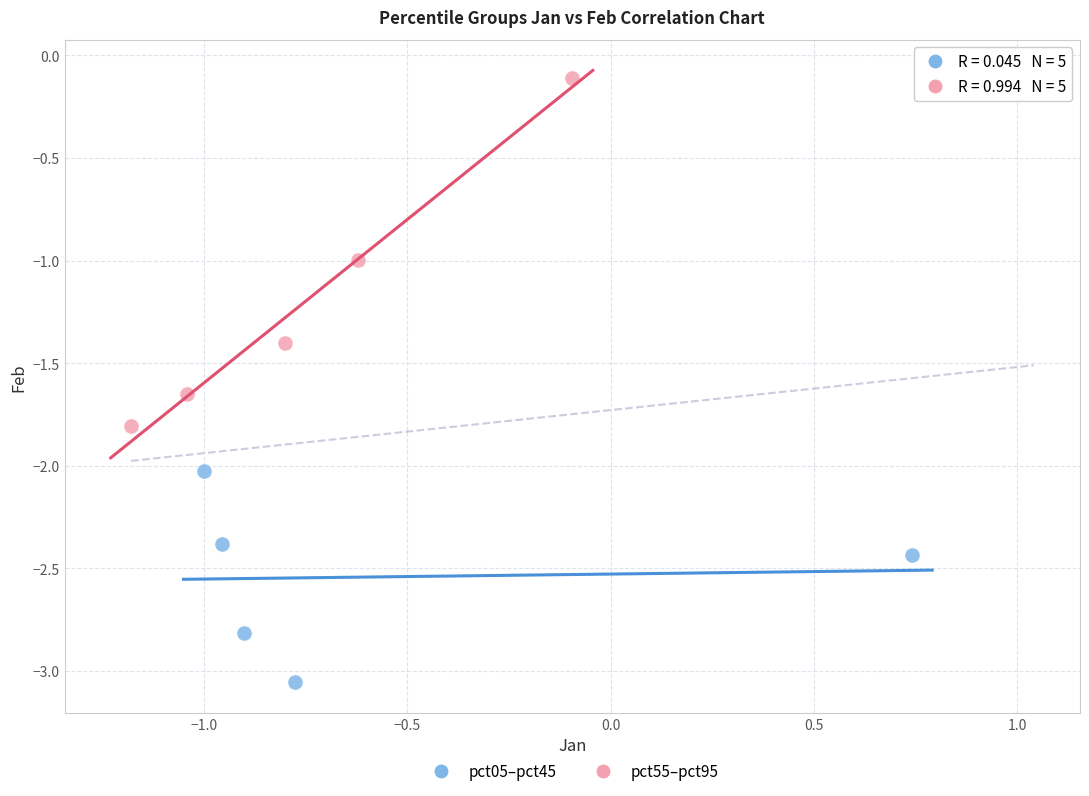

Which series contains the highest Y value?

pct55–pct95